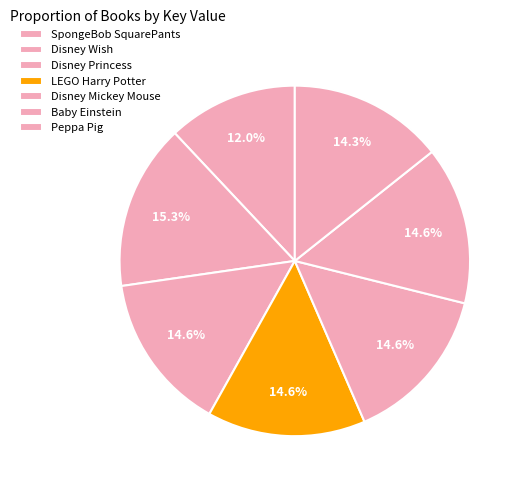

What percentage do Peppa Pig and Disney Mickey Mouse together represent?

28.9%